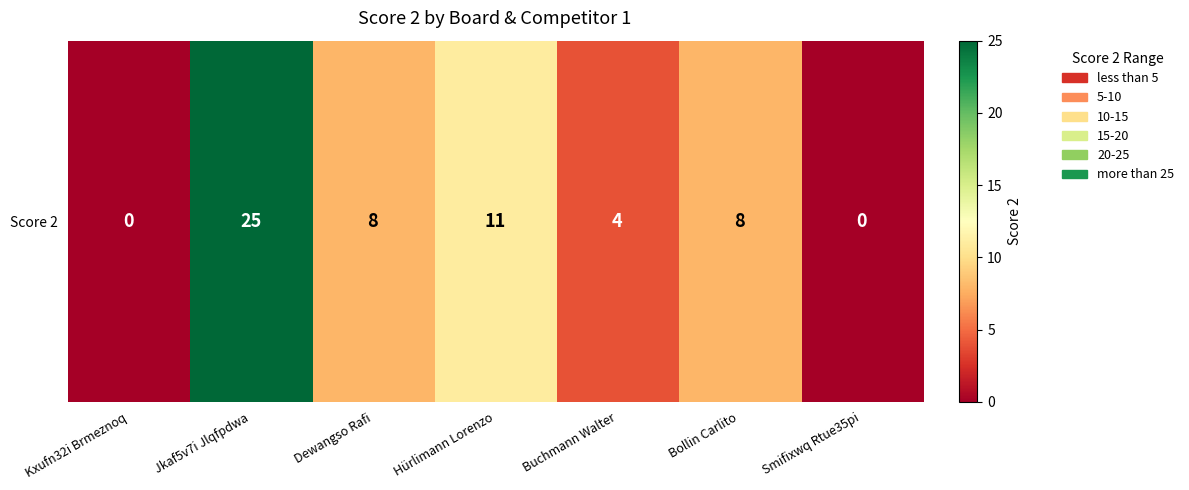

What is the difference between the maximum and minimum values?

25